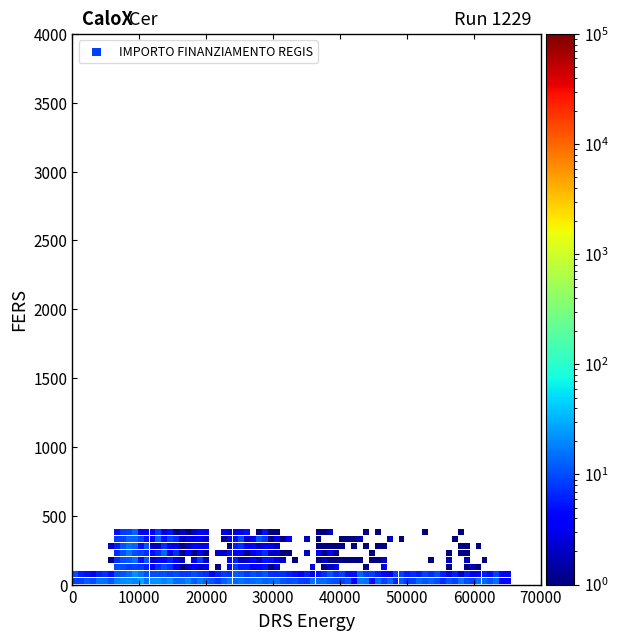

What is the range of Y values (max minus min)?

354.4